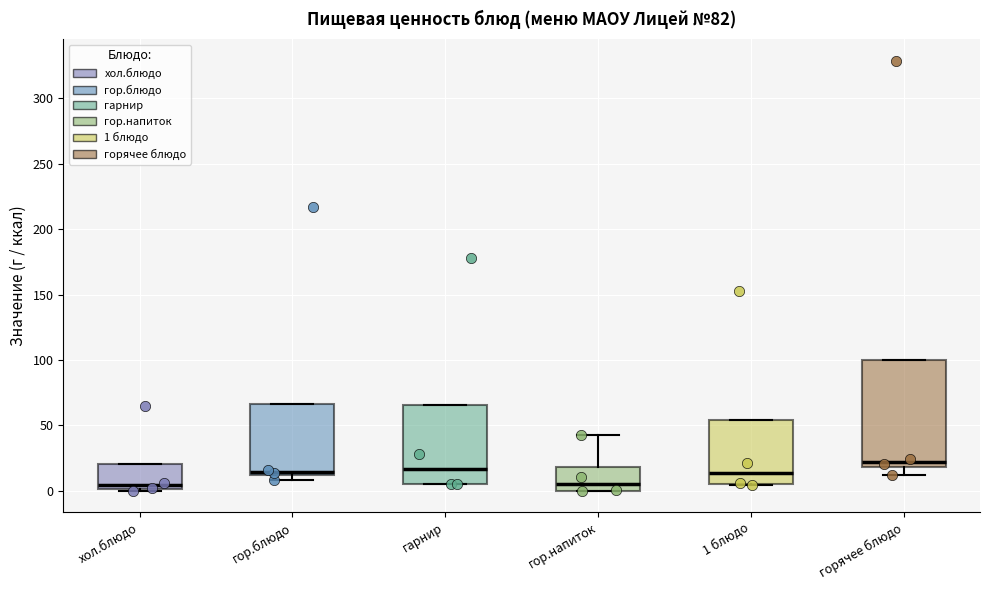

Which box is the tallest, from its lower edge to its upper edge?

горячее блюдо